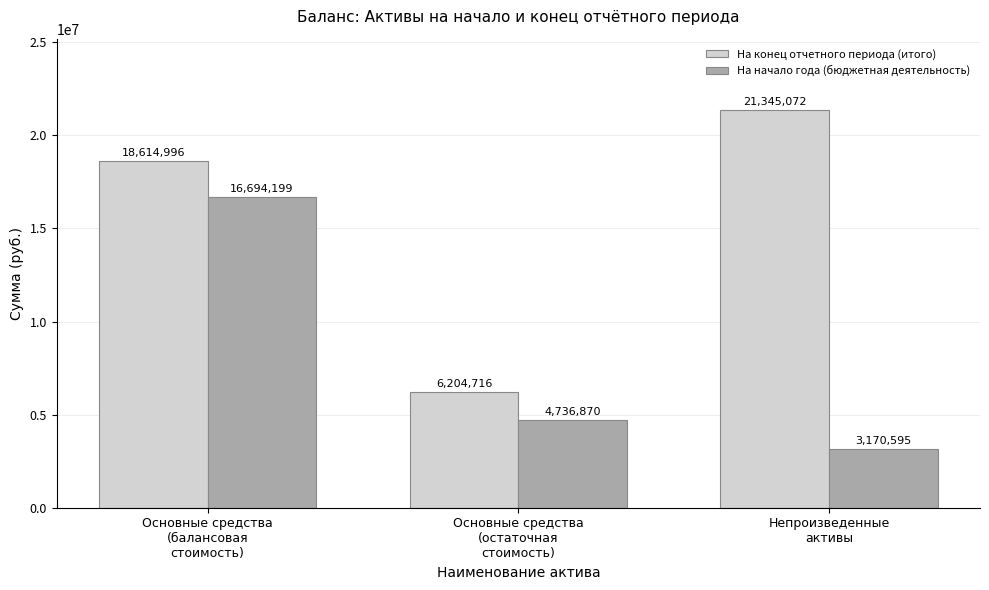

What is the total value across all series at Основные средства
(остаточная
стоимость)?

10941585.8